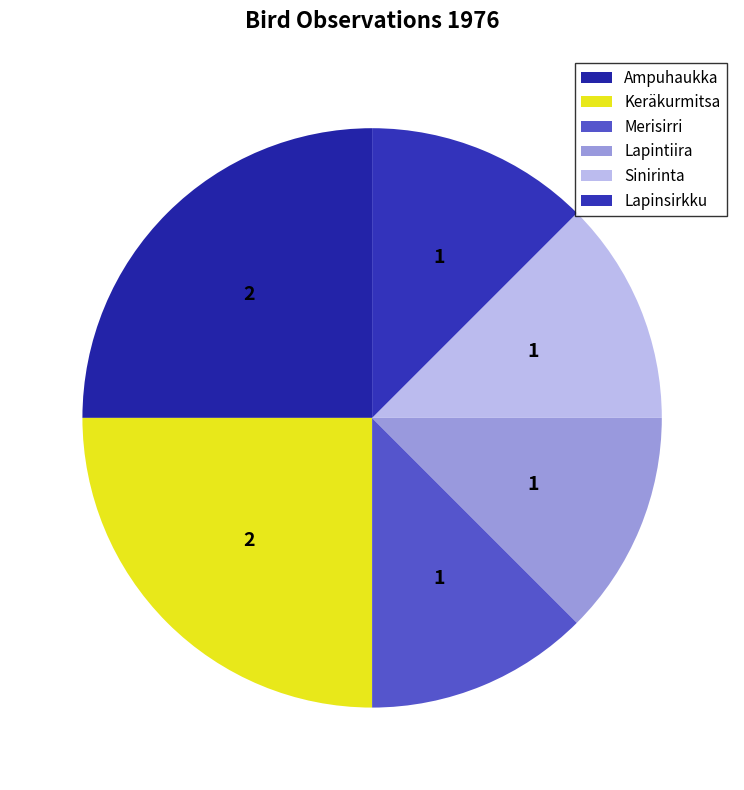

How many slices are in this pie chart?

6